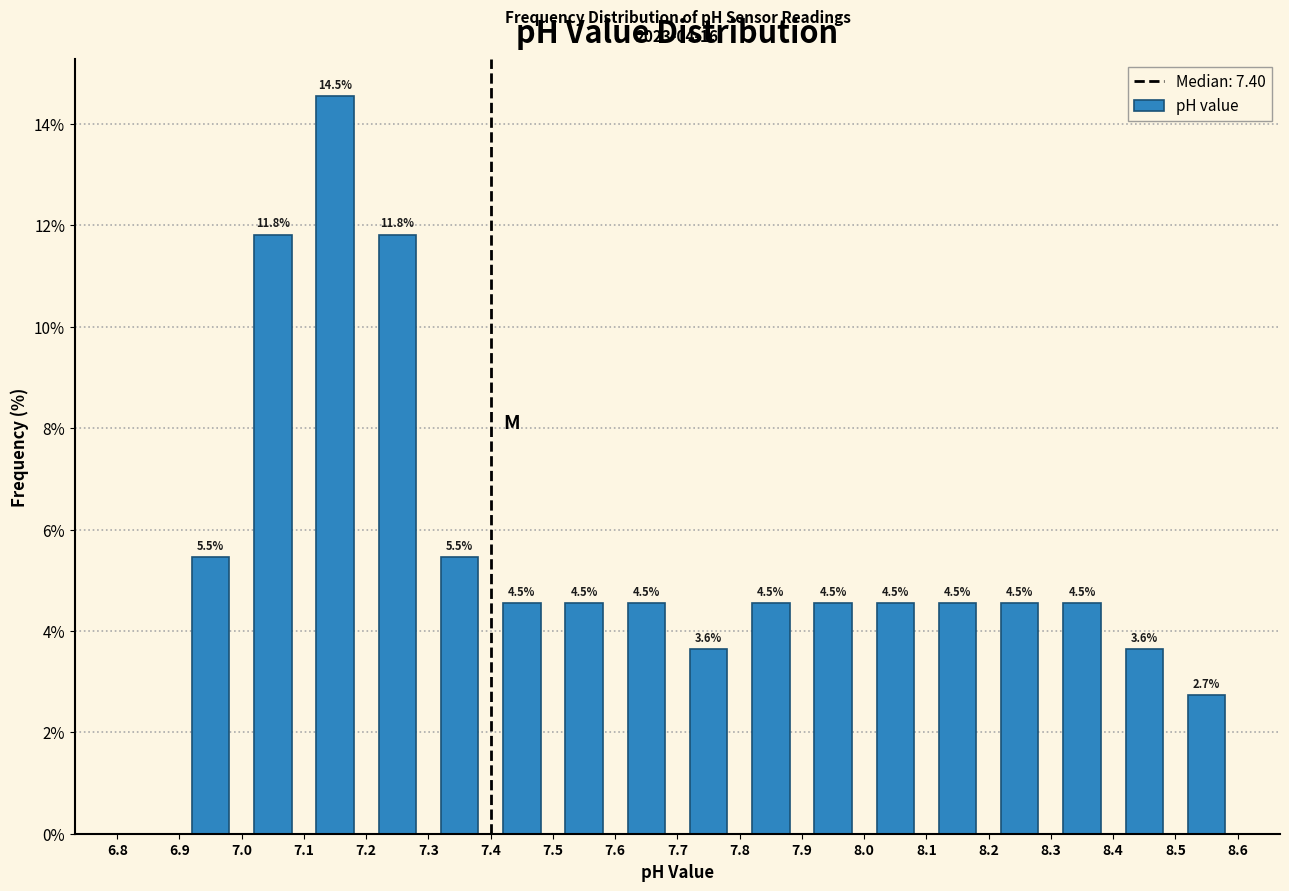

Over which range of the x-axis is the bar tallest?

7.1 to 7.2